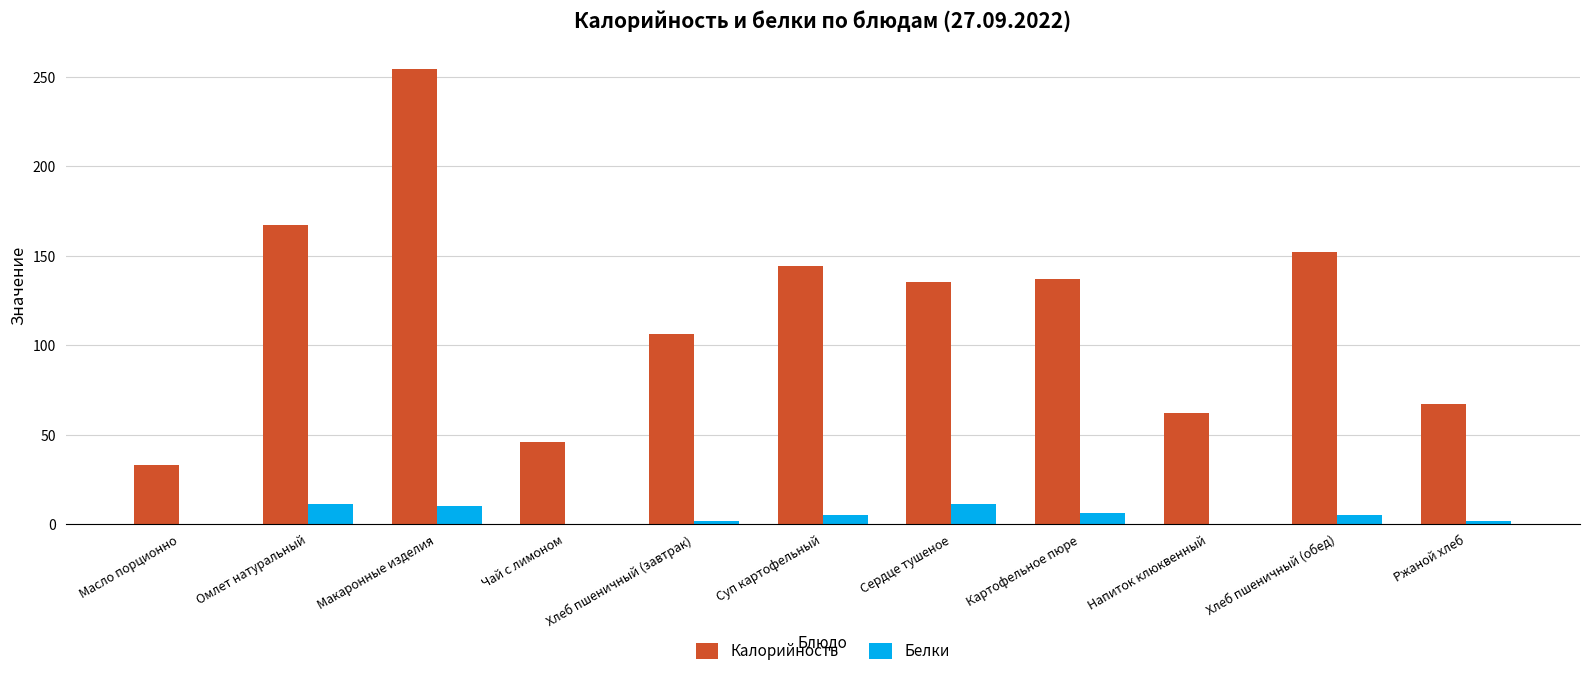

Are the bars horizontal?

No